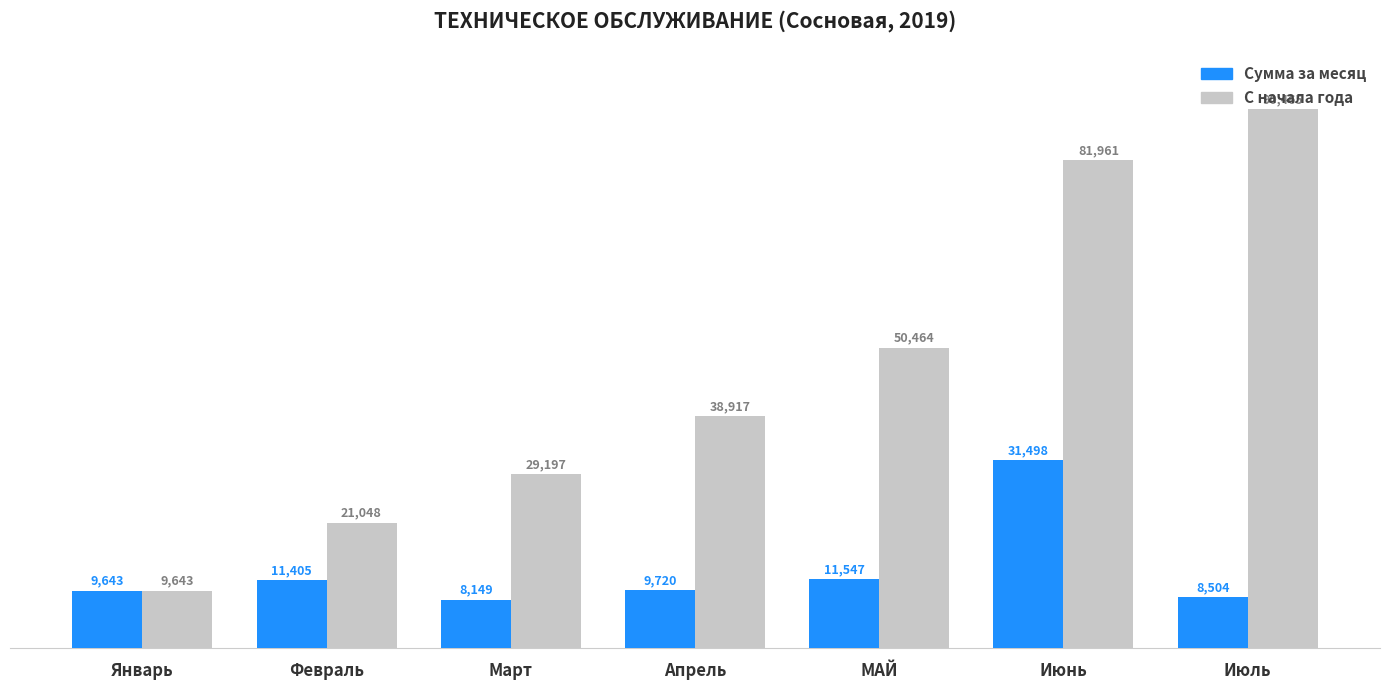

Does the chart contain stacked bars?

No